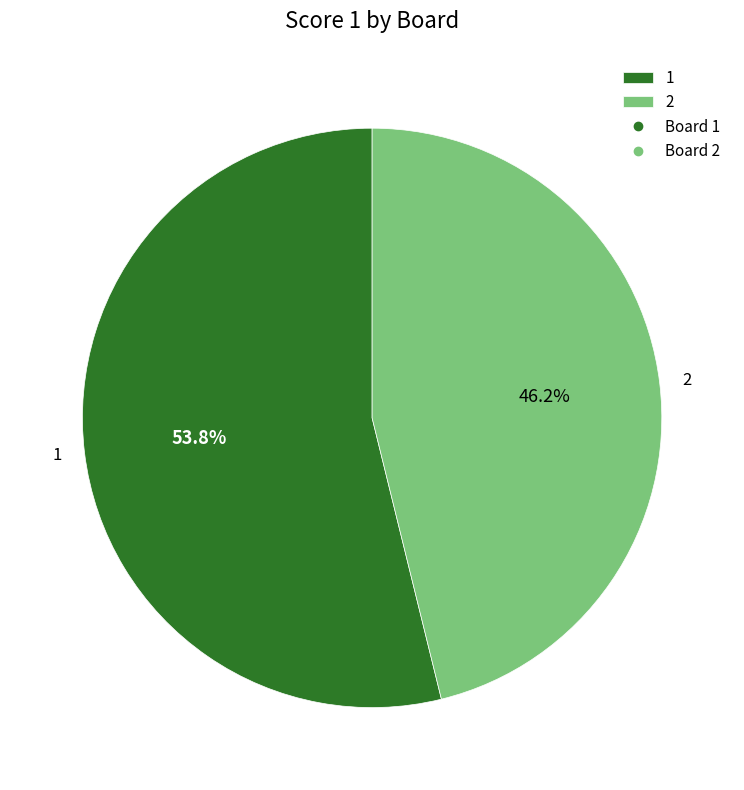

What percentage is the 1 slice, to the nearest percent?

54%